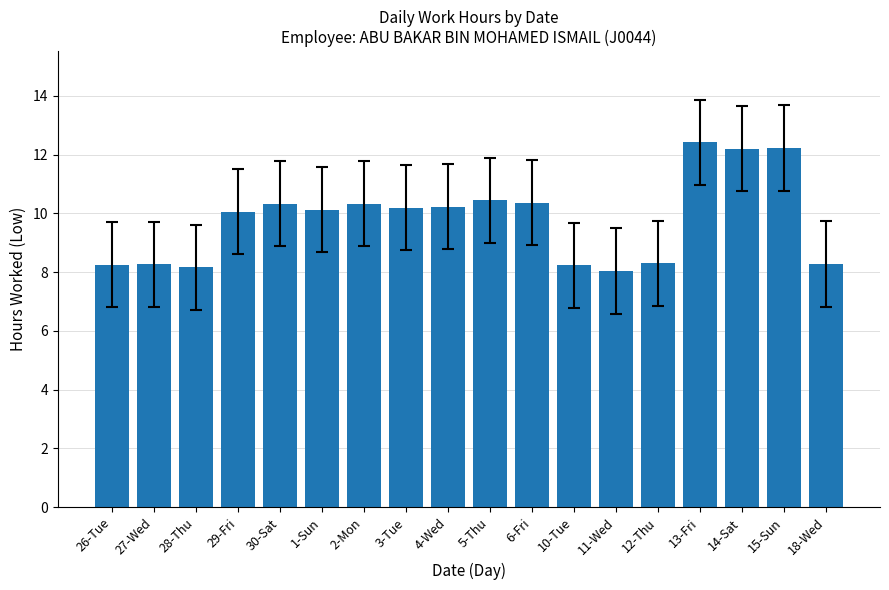

Approximately how many times larger is the value at 29-Fri compared to 6-Fri?

1.0